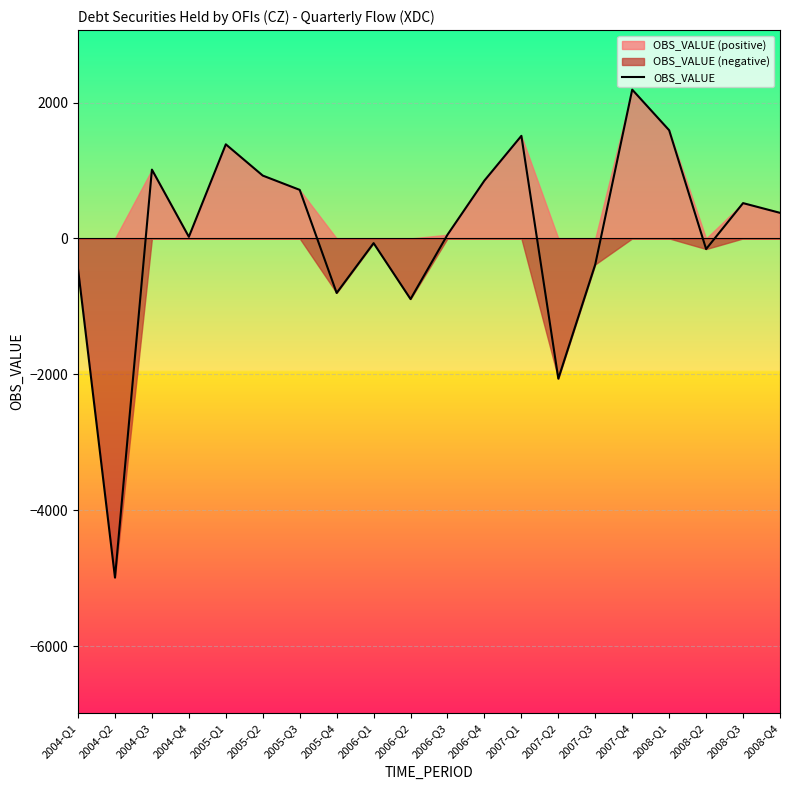

Which has a higher value, 2008-Q2 or 2005-Q2?

2005-Q2